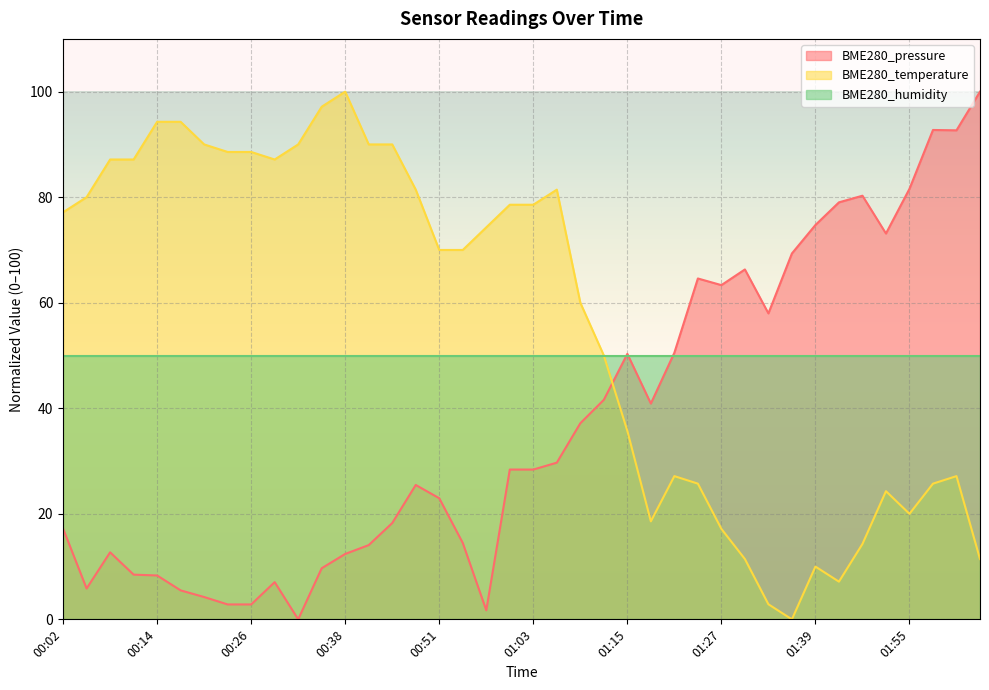

Is it true that BME280_temperature equals 119.4 at 00:54?

False